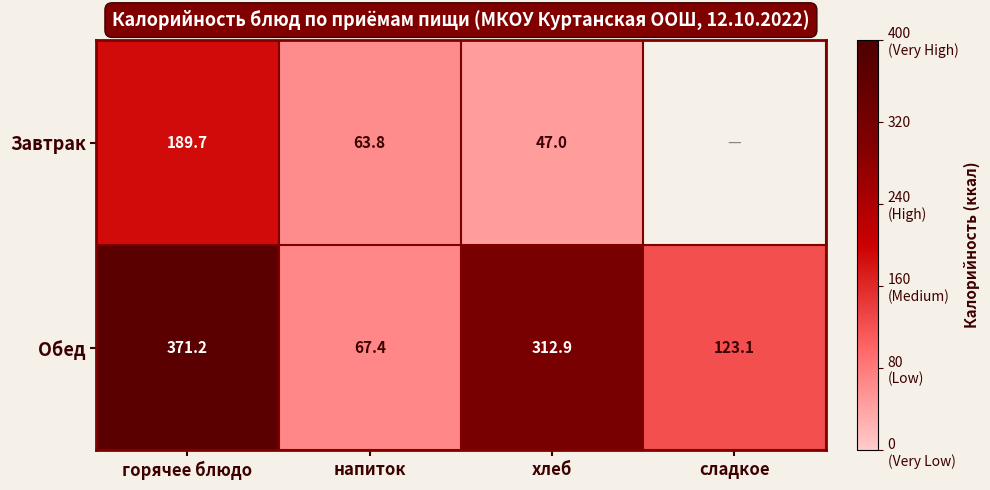

The Обед series shows 128.4 at горячее блюдо. True or false?

False